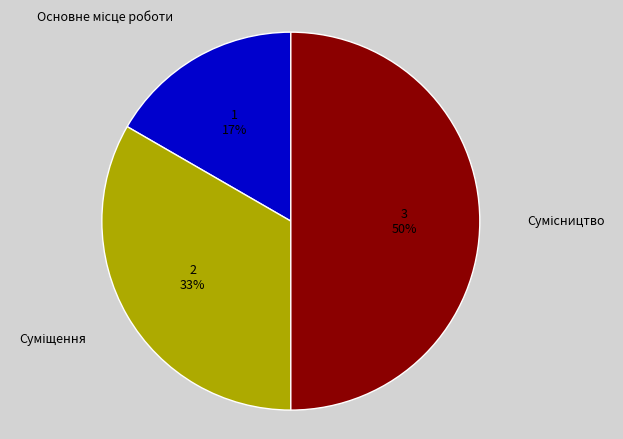

To the nearest percent, what is the average slice percentage?

33%